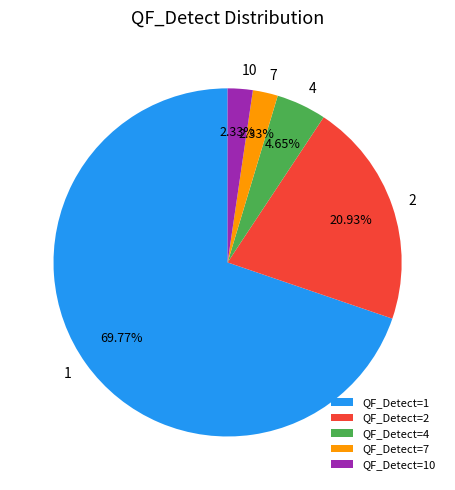

Which slice is the largest?

QF_Detect=1